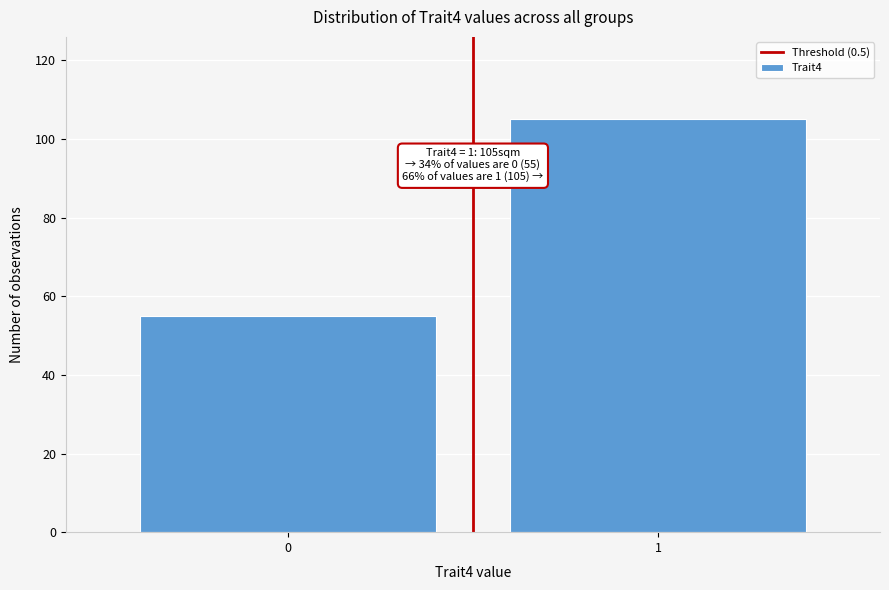

Reading left to right, list all the values displayed in this chart.

0=55	1=105